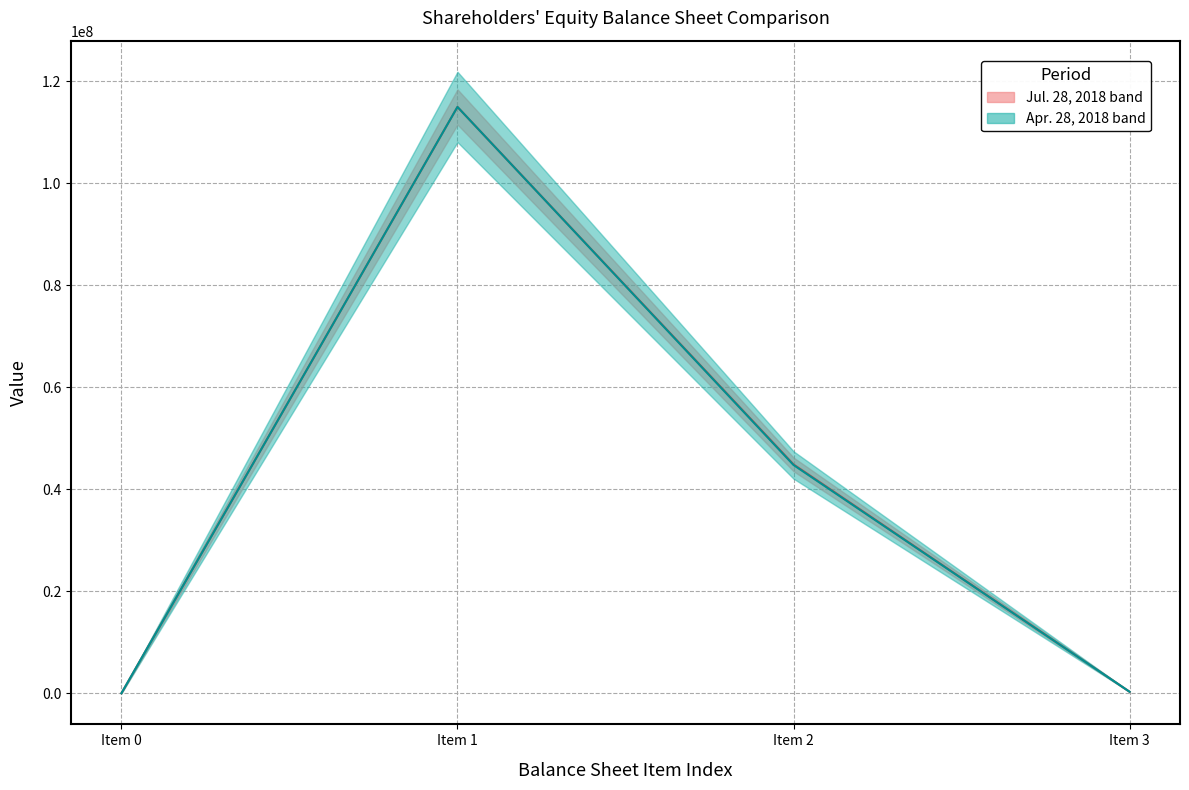

What are all the series names shown in the legend?

Jul. 28, 2018, Apr. 28, 2018